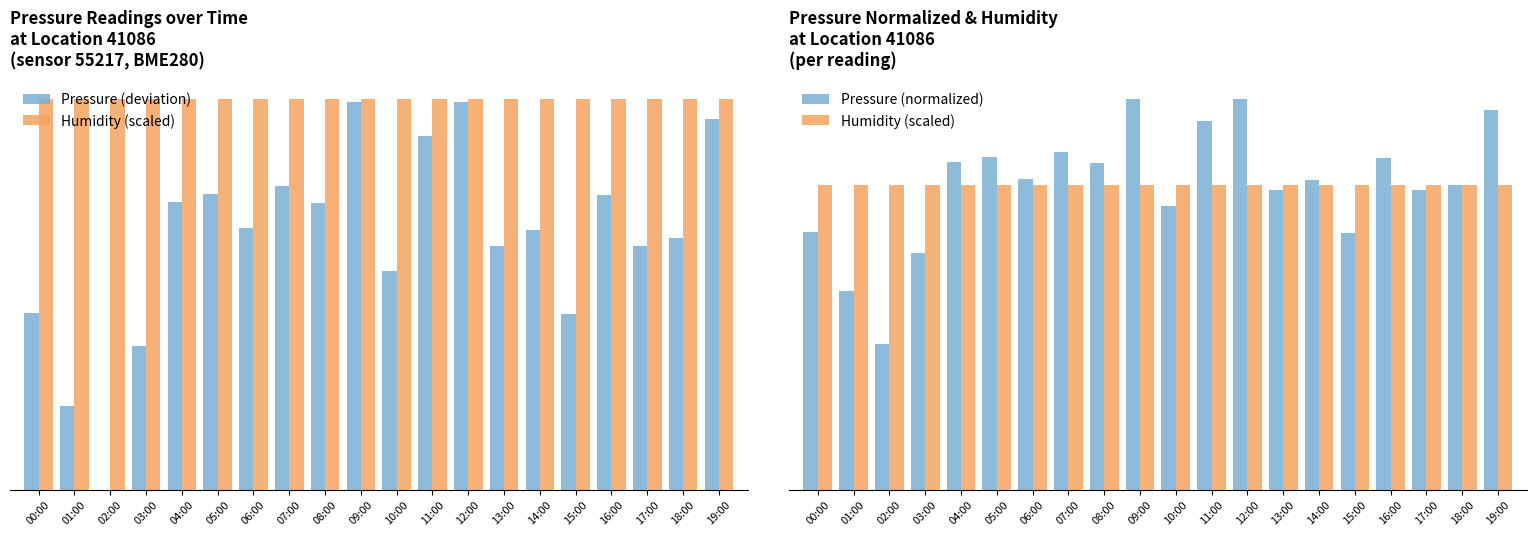

What is the lowest value of the Humidity (scaled) series?

5.0